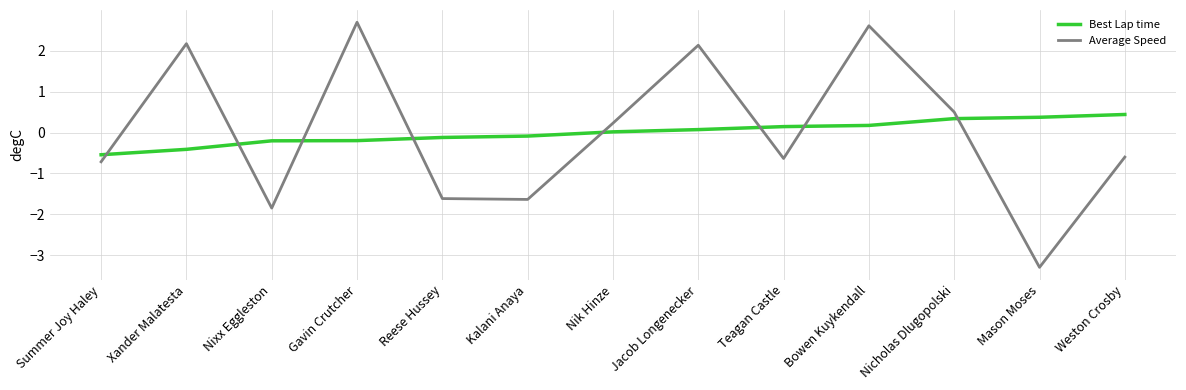

Which category has the highest value in the Average Speed series?

Gavin Crutcher